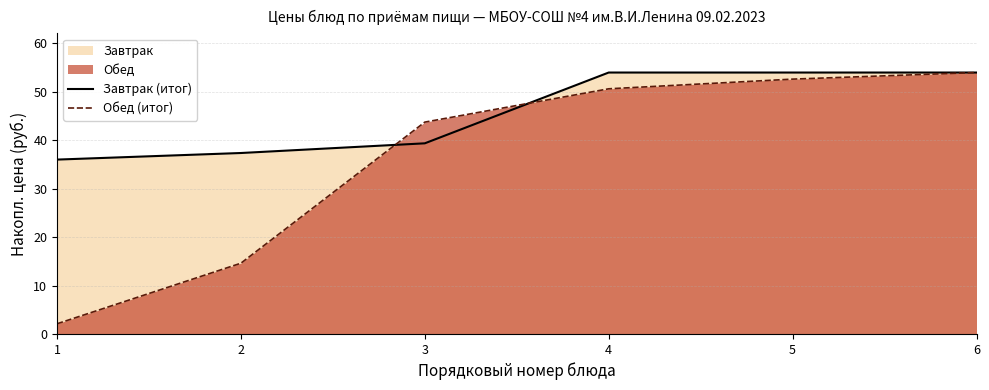

Reading left to right, transcribe all the data shown in this chart.

Завтрак (итог): 36.0	37.4	39.4	54.0	54.0	54.0
Обед (итог): 2.1	14.6	43.8	50.6	52.6	54.0